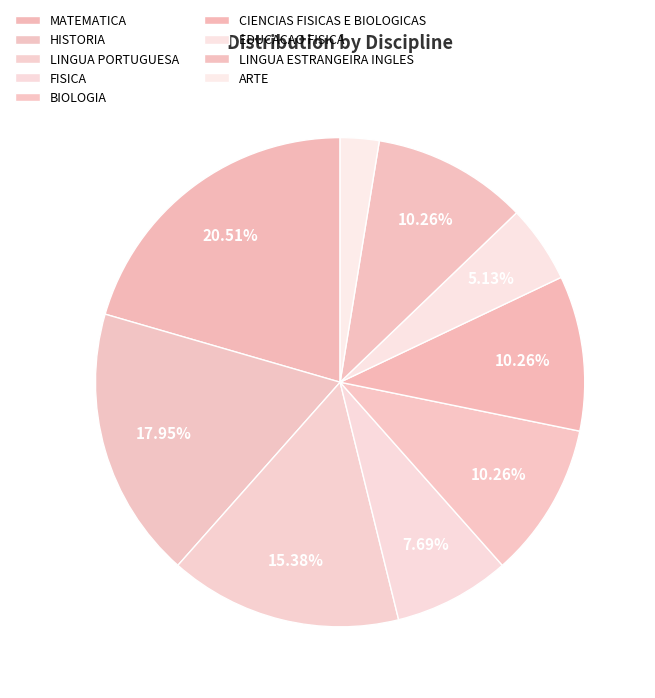

How many slices are in this pie chart?

9